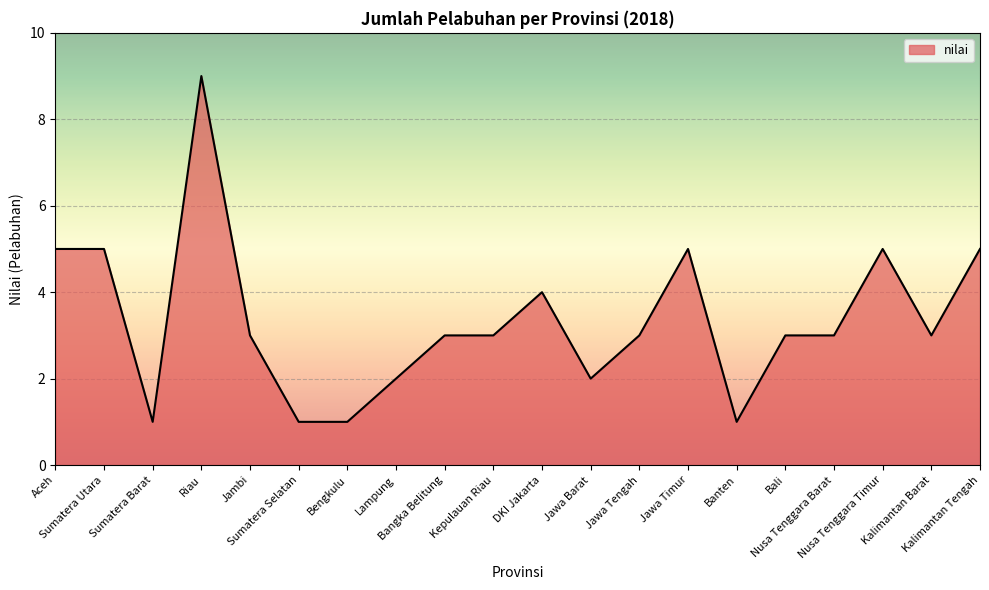

The value at Kepulauan Riau is 4. True or false?

False